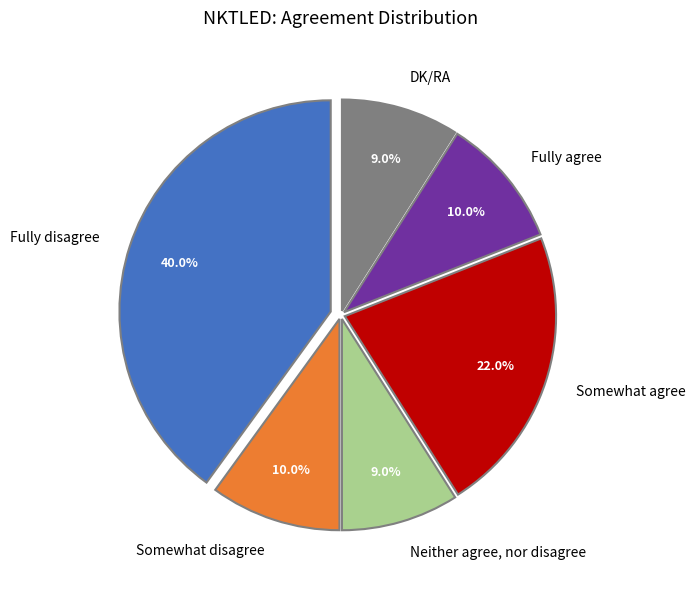

To the nearest percent, what is the difference between the largest and smallest slice percentages?

31%